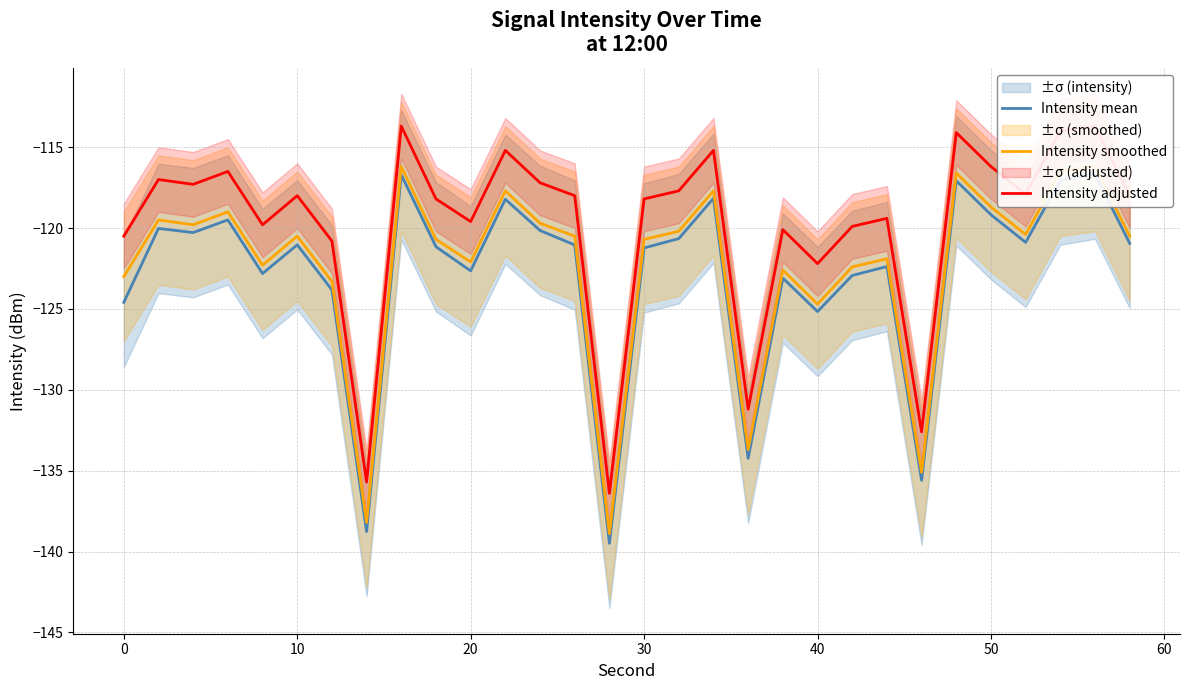

How many data points does each series have?

30